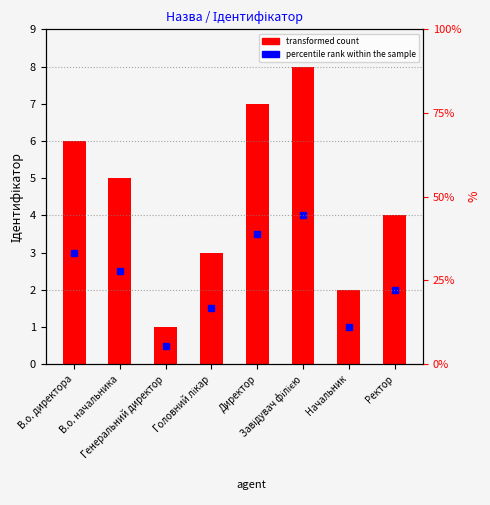

What is the greatest value displayed?

8